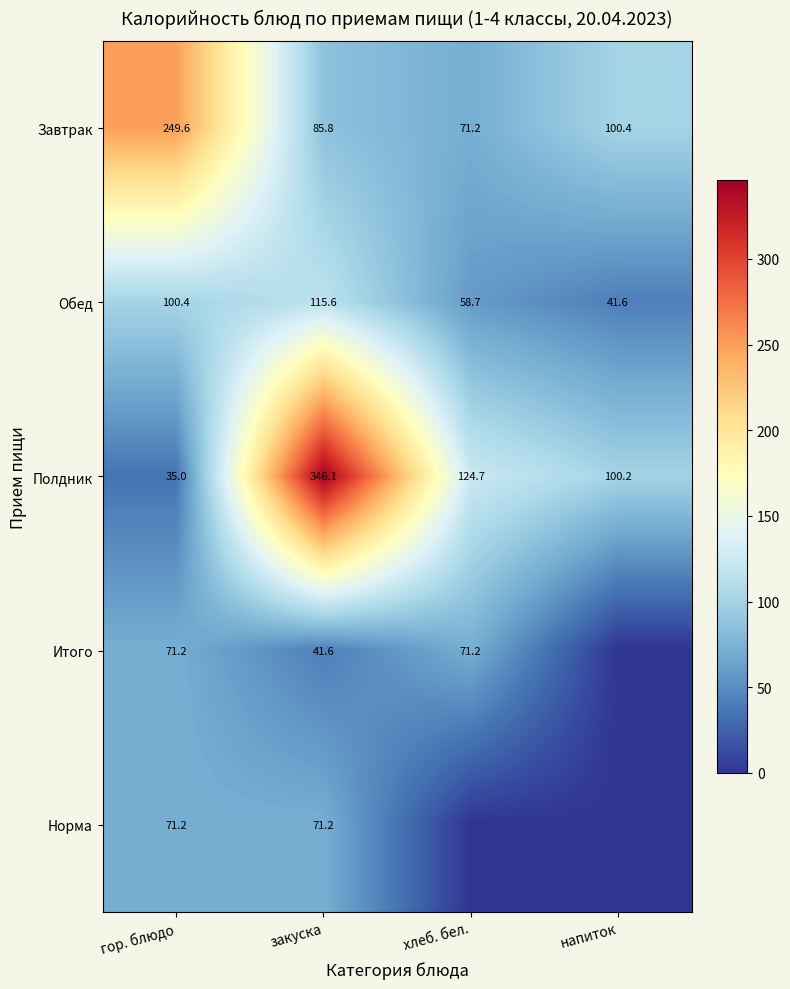

Where does the Обед series first go above 100?

гор. блюдо